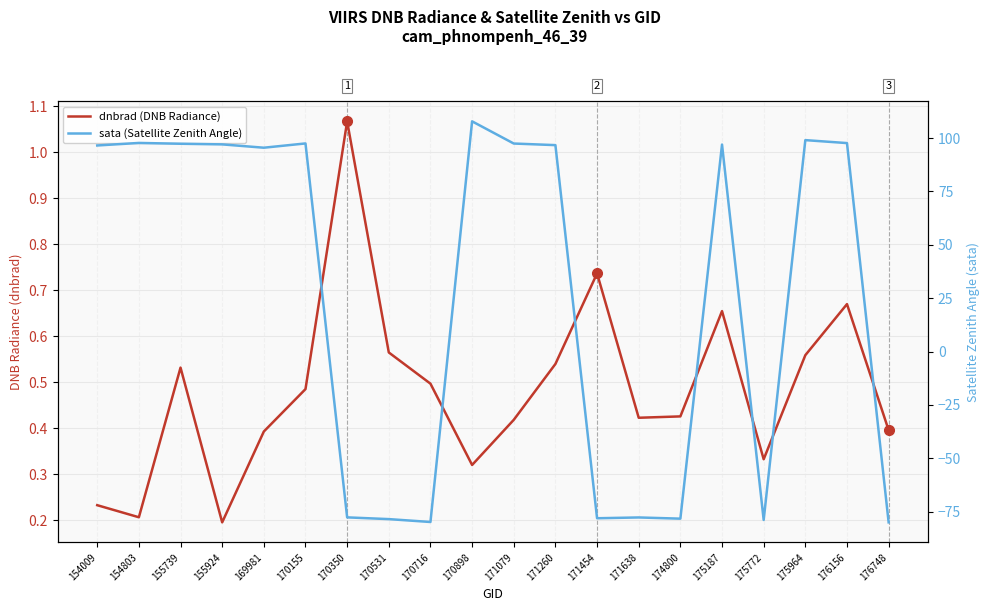

How many series are shown in this chart?

2